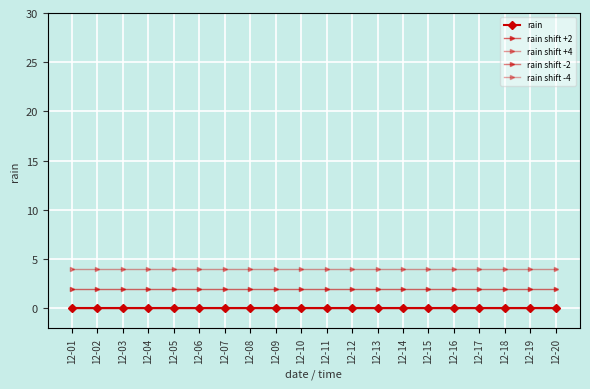

True or false: rain shift -4 and rain shift -2 cross at least once.

False